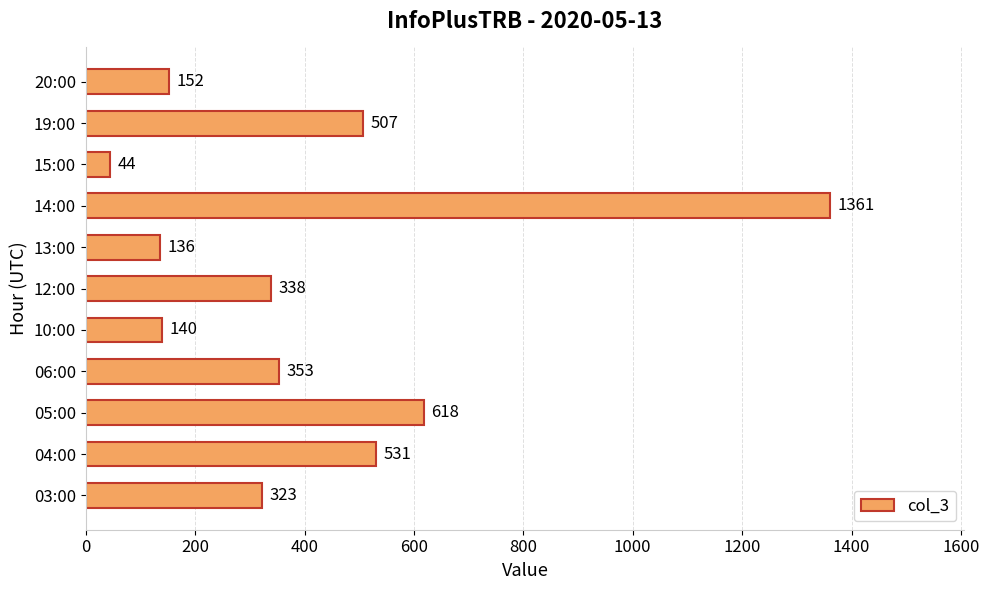

Rank the categories by value from lowest to highest.

15:00, 13:00, 10:00, 20:00, 03:00, 12:00, 06:00, 19:00, 04:00, 05:00, 14:00